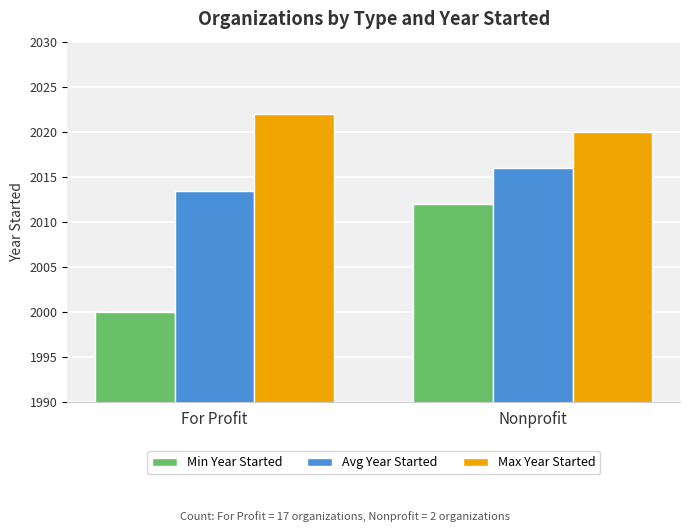

What is the highest value of the Max Year Started series?

2022.0